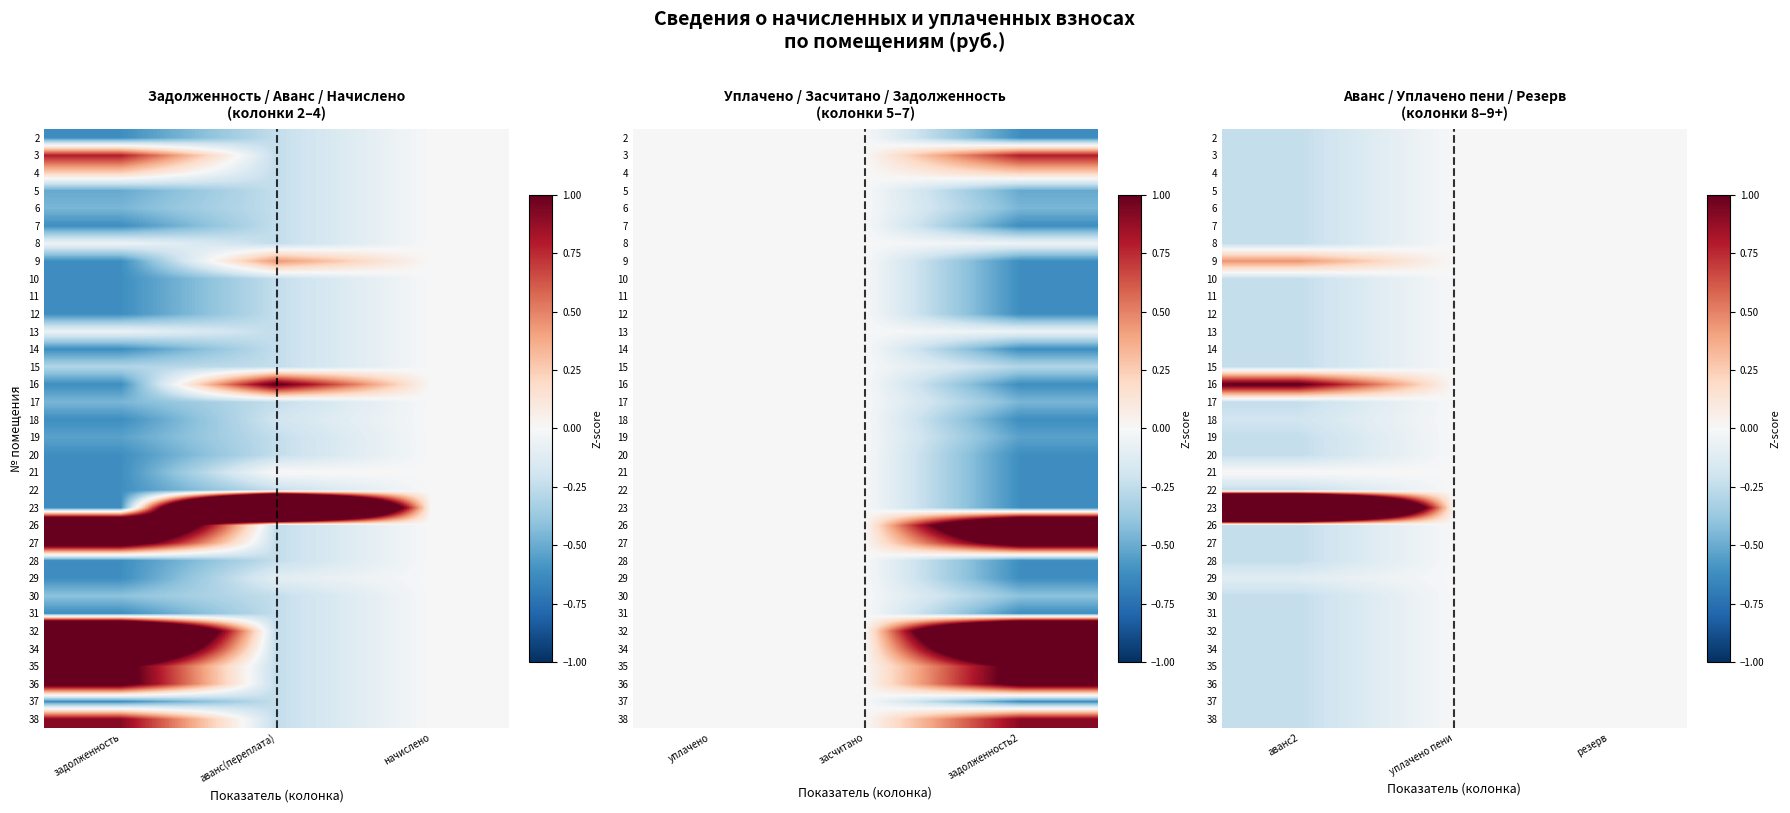

How many distinct data groups are displayed?

34